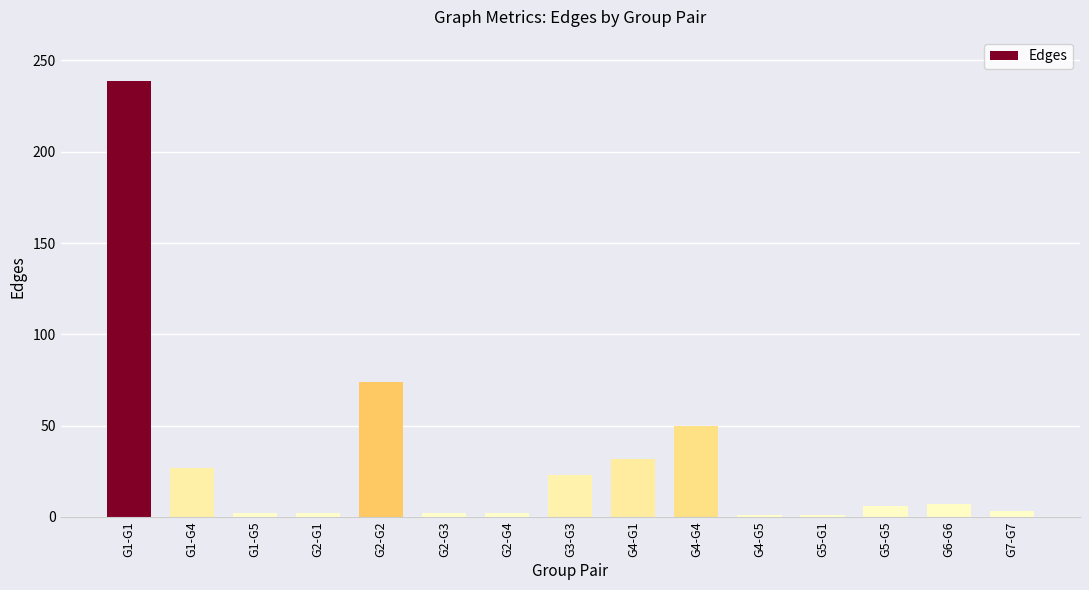

What is the difference between the maximum and second lowest values?

238